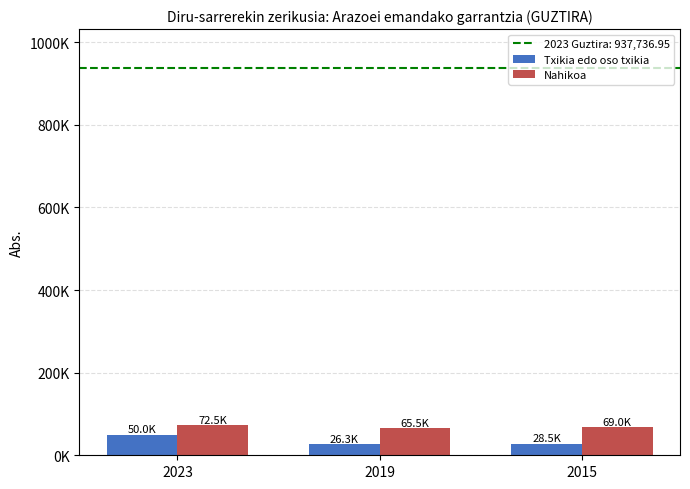

Does the chart contain stacked bars?

No